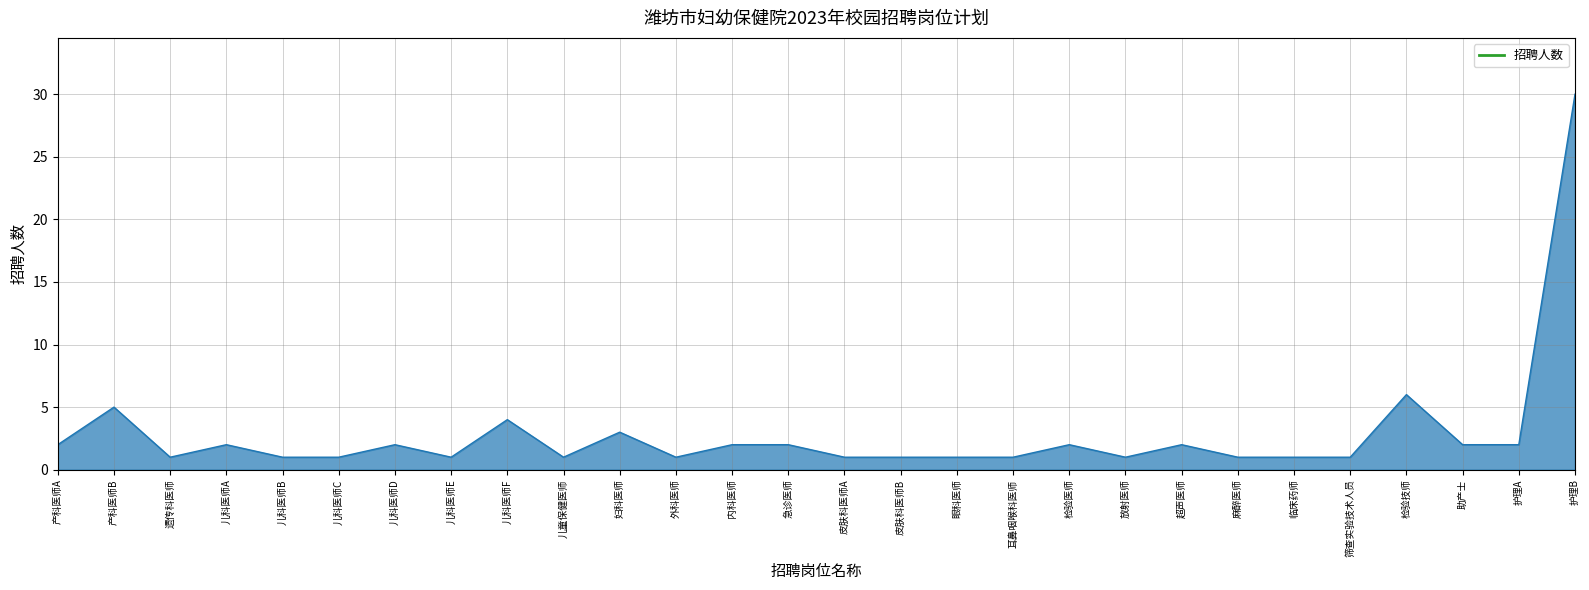

What is the difference between the second highest and minimum values?

5